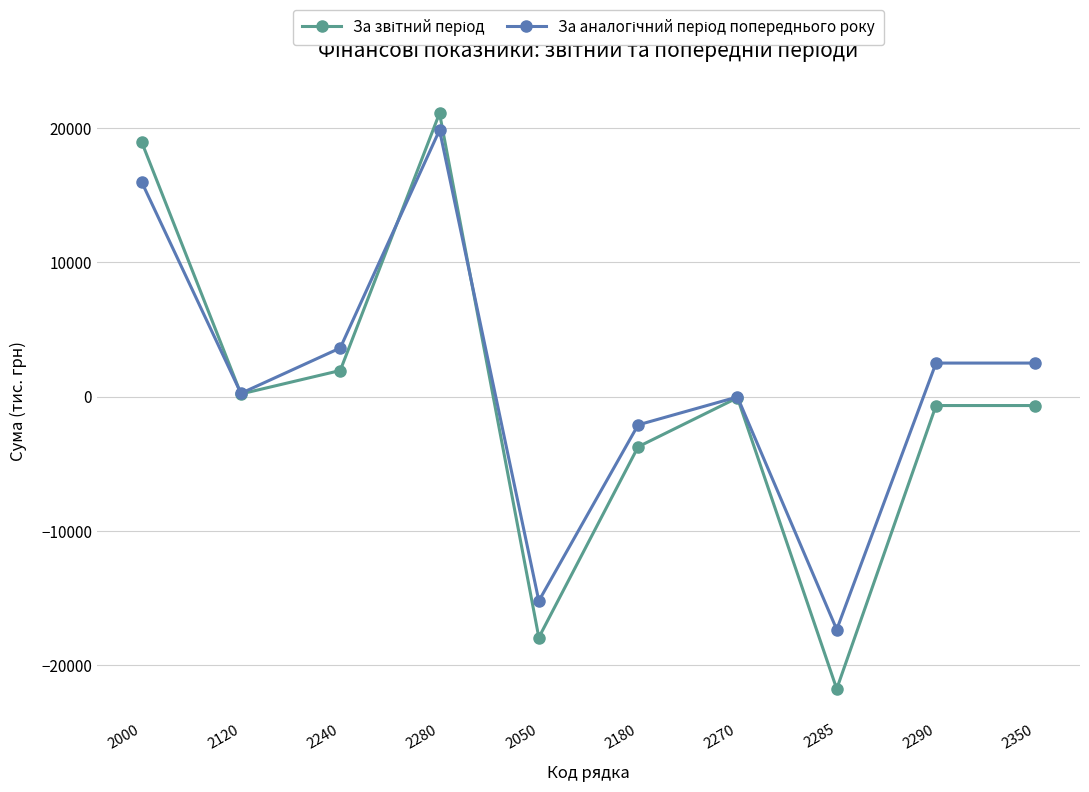

What is the total value across all series at 2180?

-5848.4